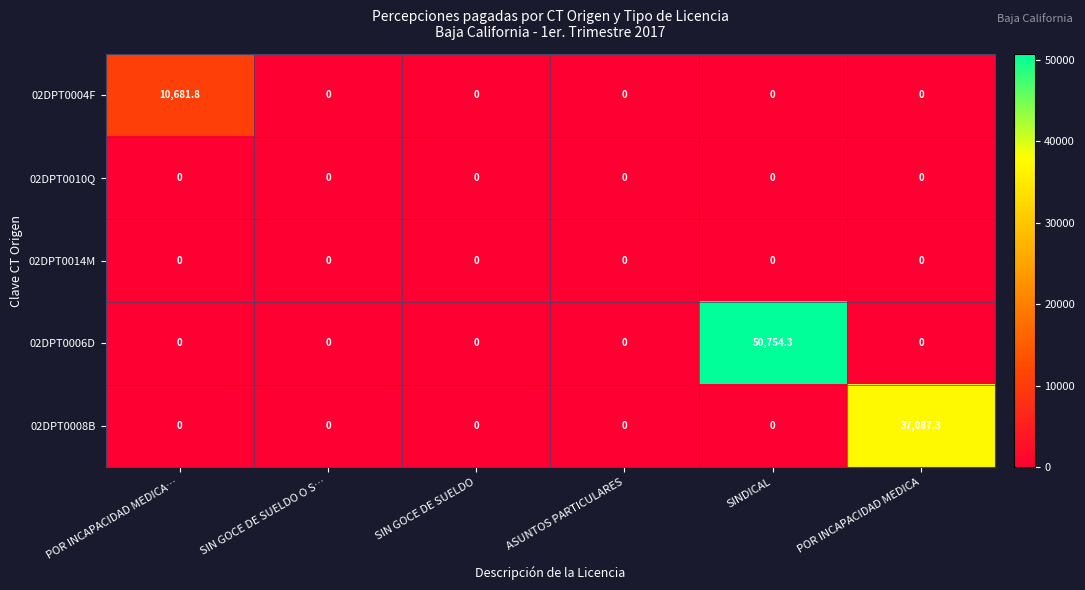

Reading left to right, transcribe all the data shown in this chart.

02DPT0004F: POR INCAPACIDAD MEDICA…=10681.8	SIN GOCE DE SUELDO O S…=0.0	SIN GOCE DE SUELDO=0.0	ASUNTOS PARTICULARES=0.0	SINDICAL=0.0	POR INCAPACIDAD MEDICA=0.0
02DPT0010Q: POR INCAPACIDAD MEDICA…=0.0	SIN GOCE DE SUELDO O S…=0.0	SIN GOCE DE SUELDO=0.0	ASUNTOS PARTICULARES=0.0	SINDICAL=0.0	POR INCAPACIDAD MEDICA=0.0
02DPT0014M: POR INCAPACIDAD MEDICA…=0.0	SIN GOCE DE SUELDO O S…=0.0	SIN GOCE DE SUELDO=0.0	ASUNTOS PARTICULARES=0.0	SINDICAL=0.0	POR INCAPACIDAD MEDICA=0.0
02DPT0006D: POR INCAPACIDAD MEDICA…=0.0	SIN GOCE DE SUELDO O S…=0.0	SIN GOCE DE SUELDO=0.0	ASUNTOS PARTICULARES=0.0	SINDICAL=50754.3	POR INCAPACIDAD MEDICA=0.0
02DPT0008B: POR INCAPACIDAD MEDICA…=0.0	SIN GOCE DE SUELDO O S…=0.0	SIN GOCE DE SUELDO=0.0	ASUNTOS PARTICULARES=0.0	SINDICAL=0.0	POR INCAPACIDAD MEDICA=37087.3